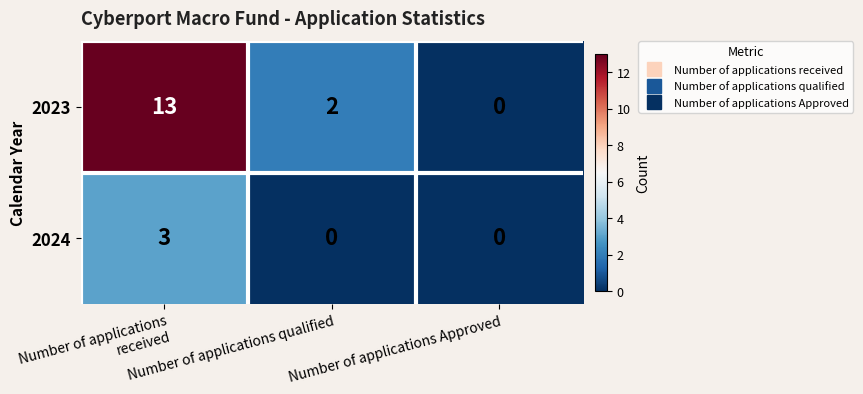

The value of 2023 at Number of applications received is 19. True or false?

False